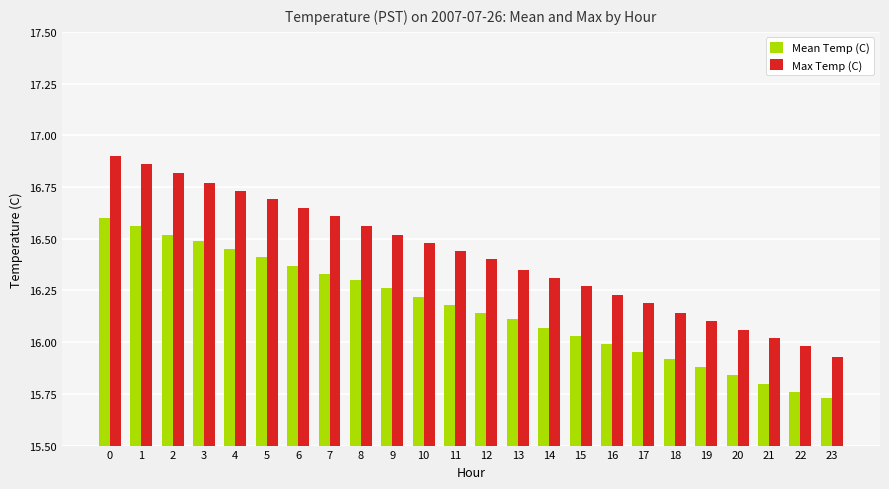

How many groups of bars are there?

24